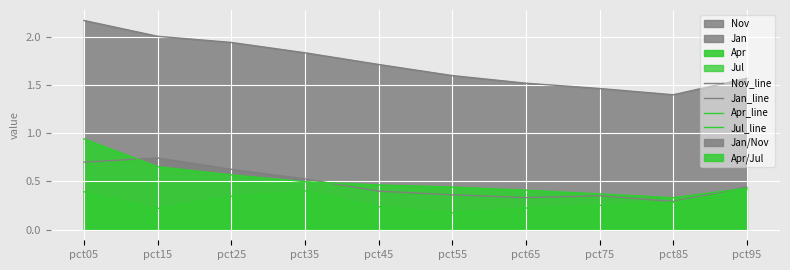

At pct35, list the series in order from smallest to largest.

Jul_line, Apr_line, Jan_line, Nov_line